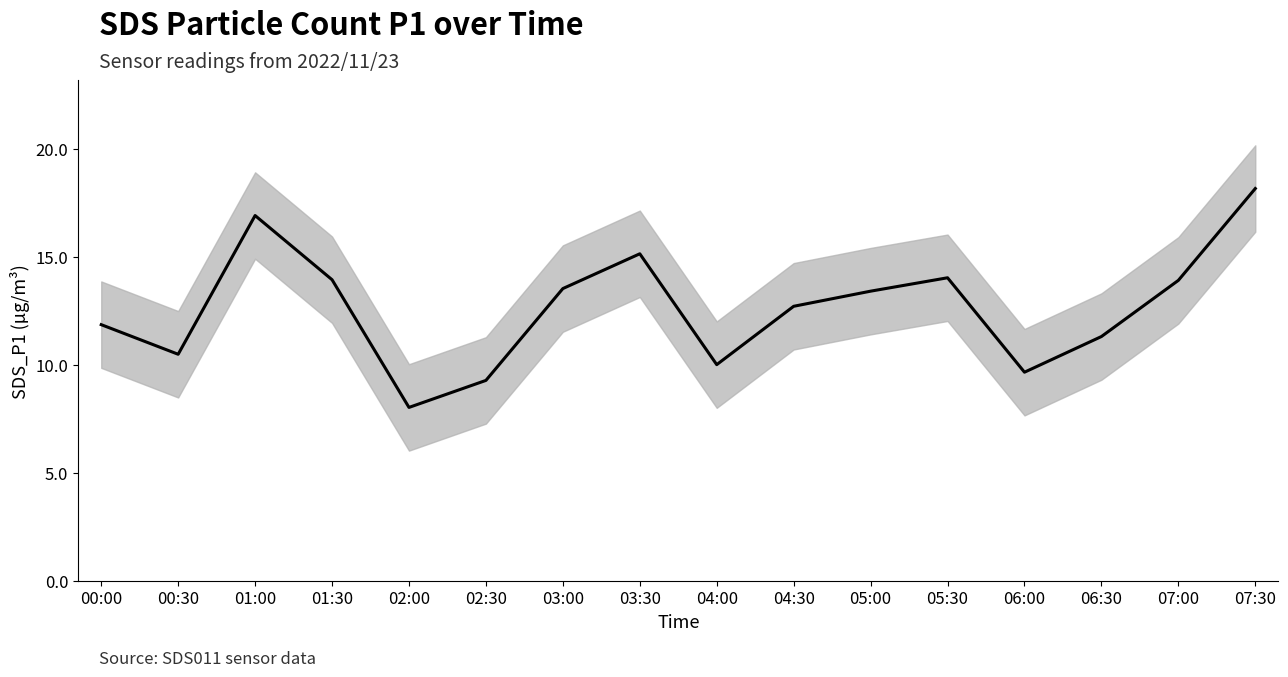

What is the smallest value displayed?

8.0